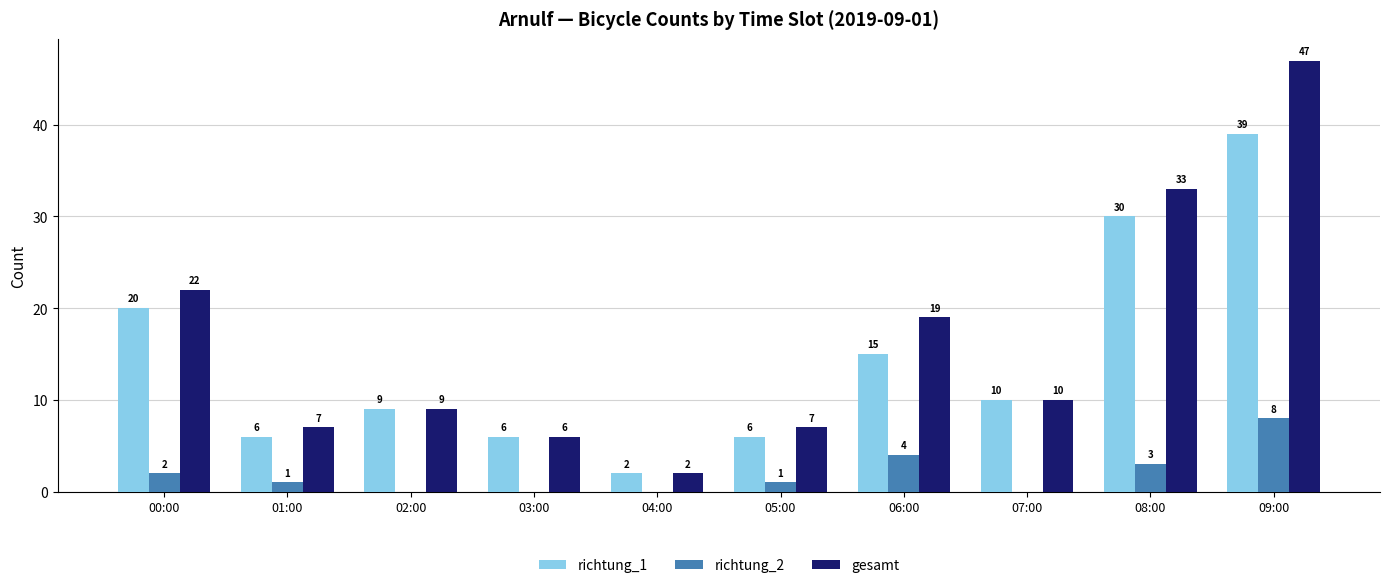

Which series has the largest total across all categories?

gesamt